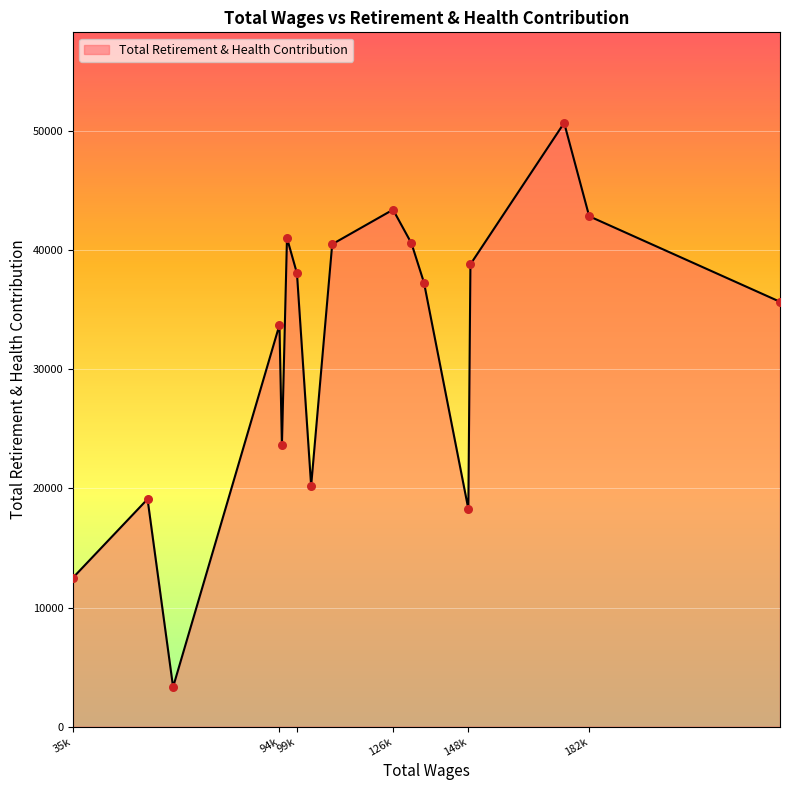

What is the minimum value shown in the chart?

3326